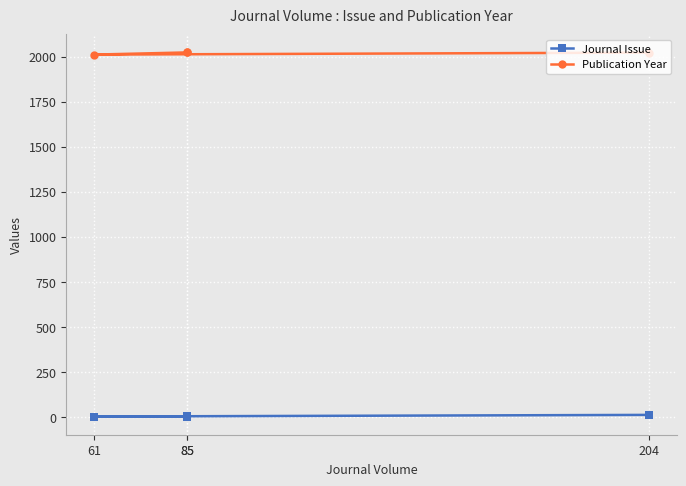

Does the chart display data point markers on the line(s)?

Yes